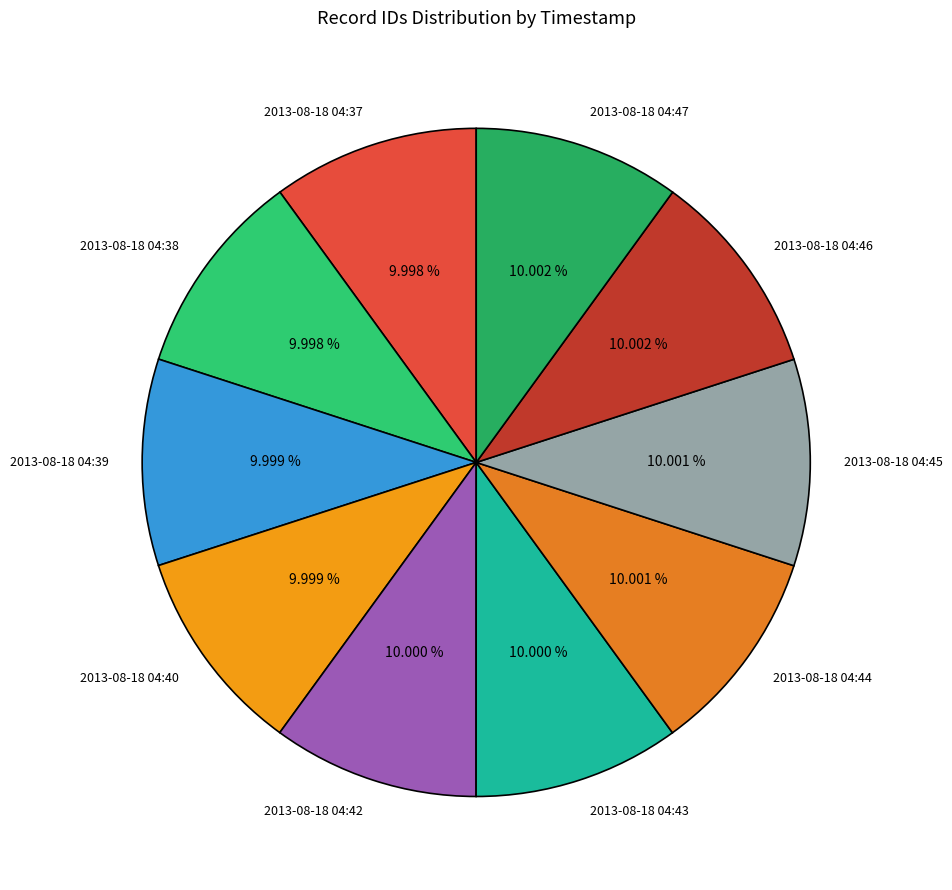

What portion of the pie excludes 2013-08-18 04:47?

90.0%